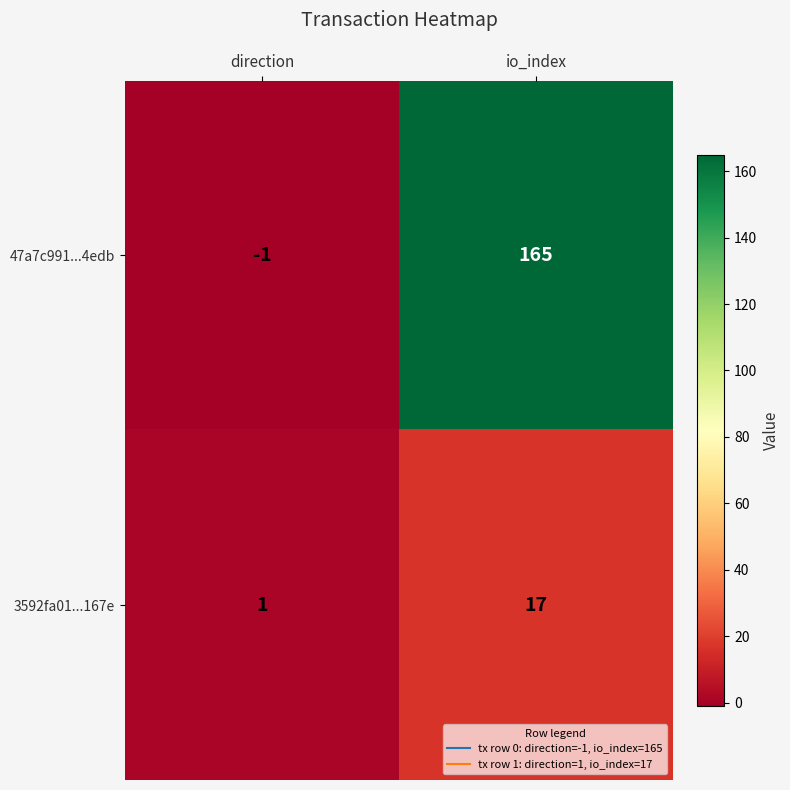

How many distinct data groups are displayed?

2